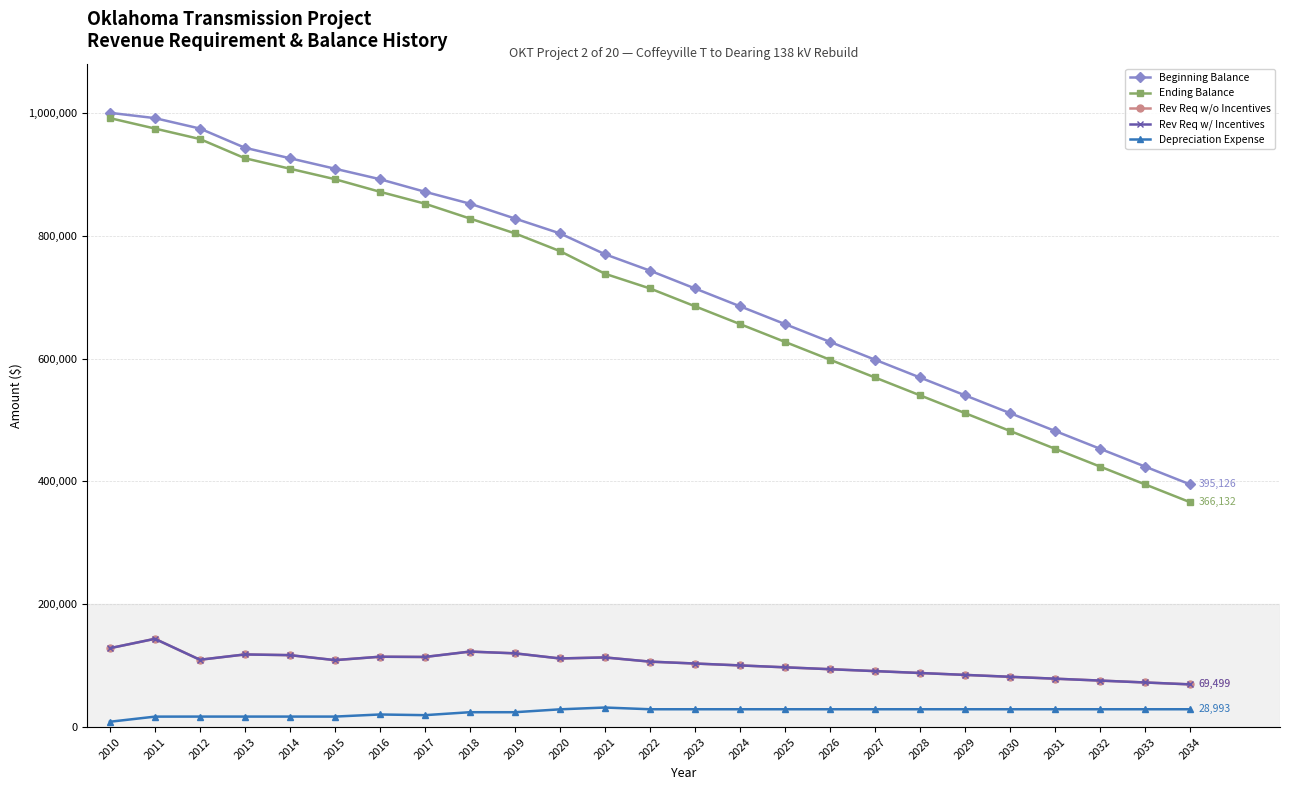

What is the difference between the Rev Req w/ Incentives values at 2029 and 2033?

12341.6